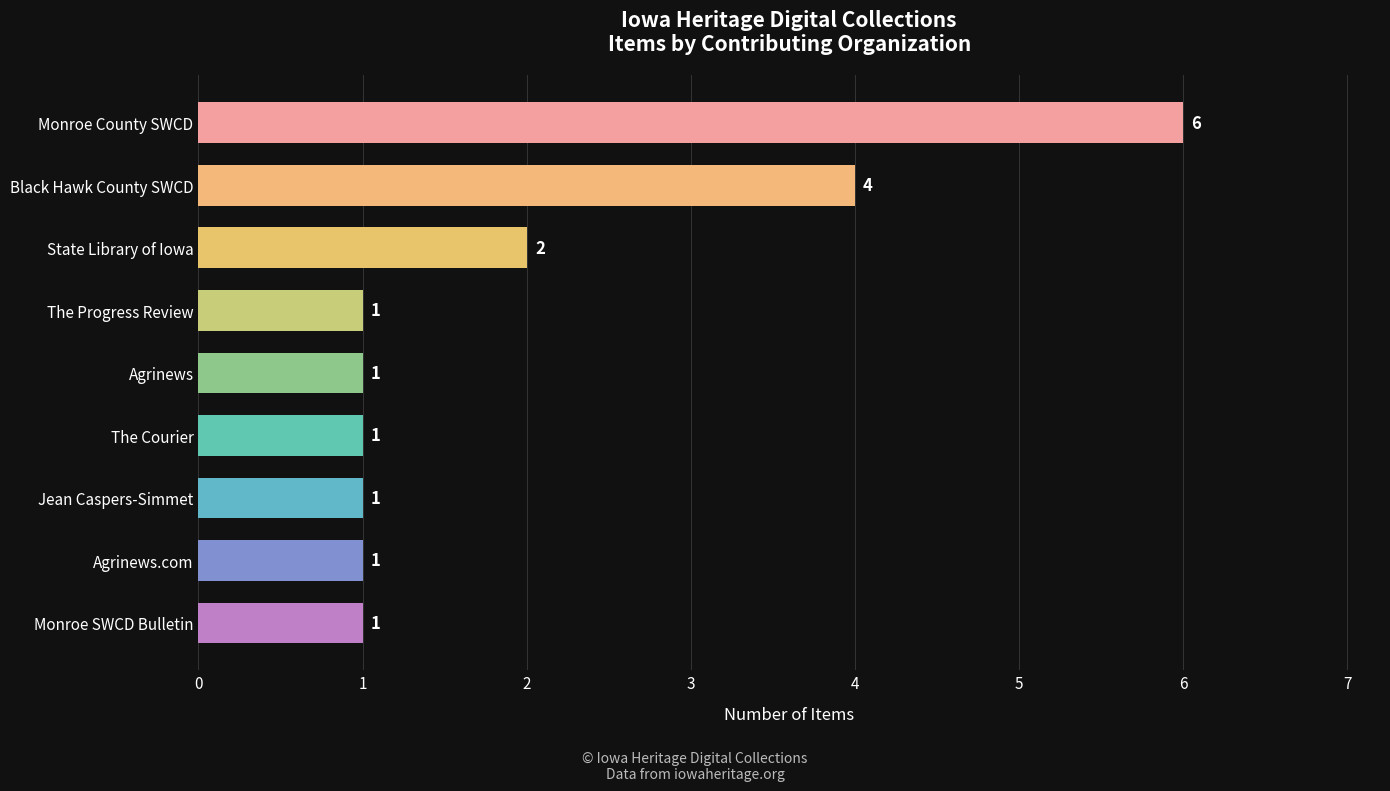

What is the difference between the maximum and second lowest values?

5